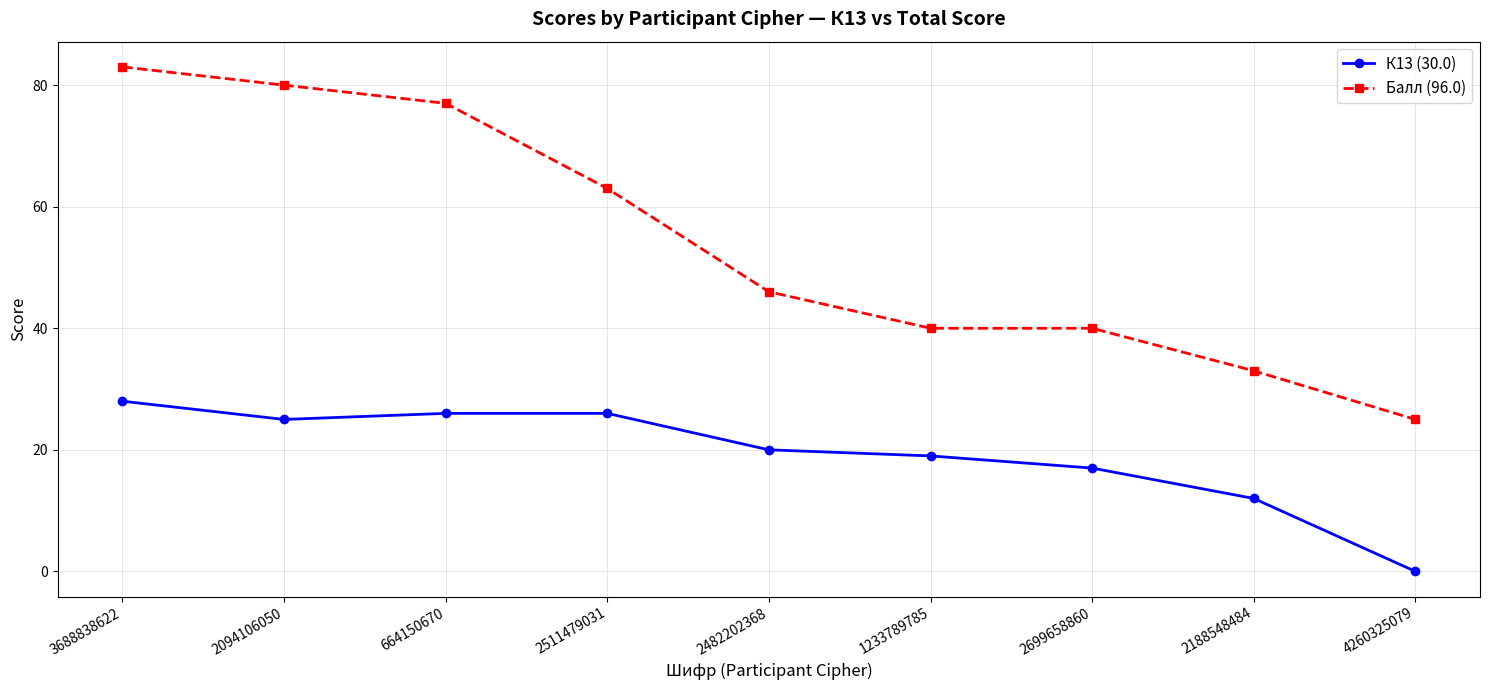

True or false: Балл (96.0) and К13 (30.0) cross at least once.

False